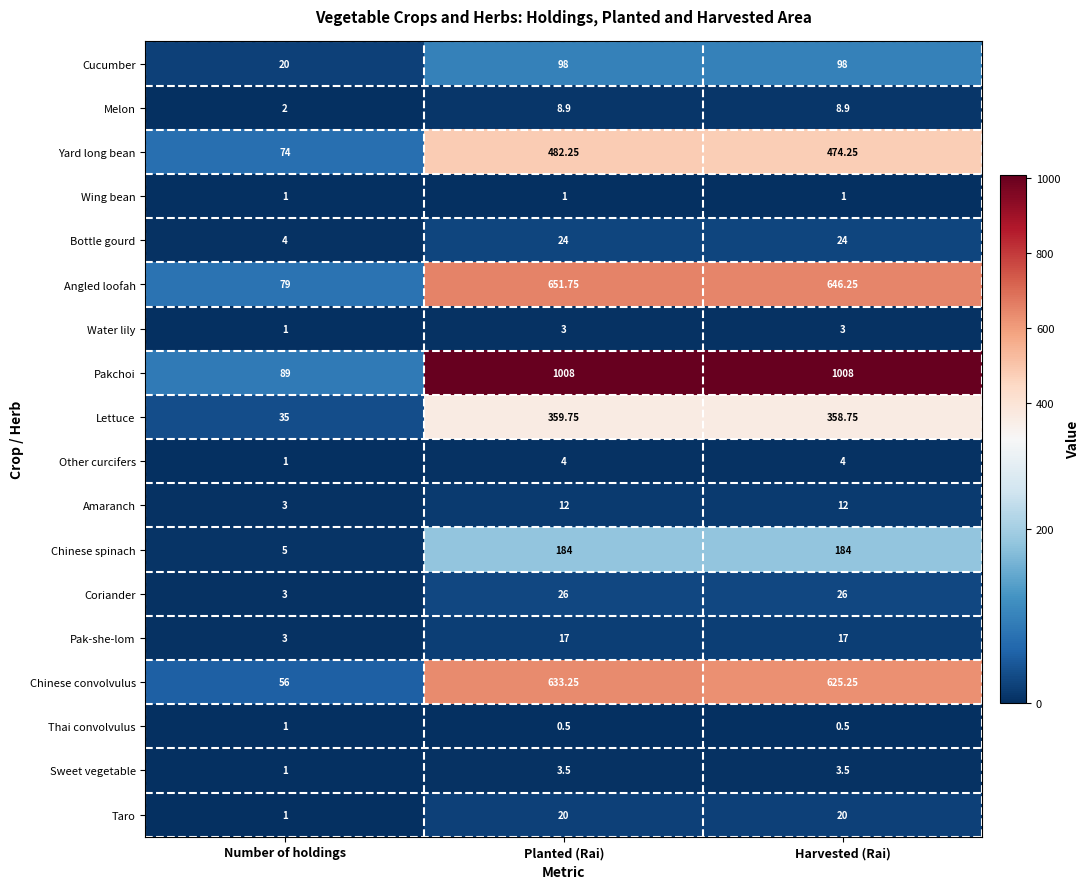

Is the value of Angled loofah at Number of holdings greater than the value of Chinese convolvulus at Harvested (Rai)?

No